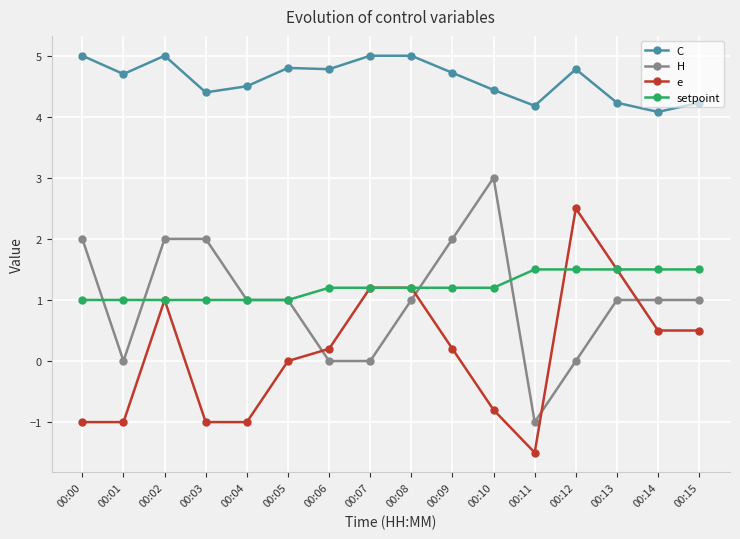

What is the value of the e point at the 7th from the left?

0.2